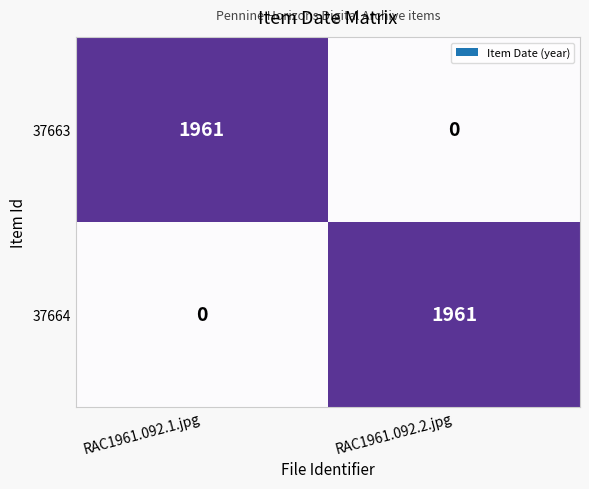

At which label is 37664 closest to 980?

RAC1961.092.1.jpg